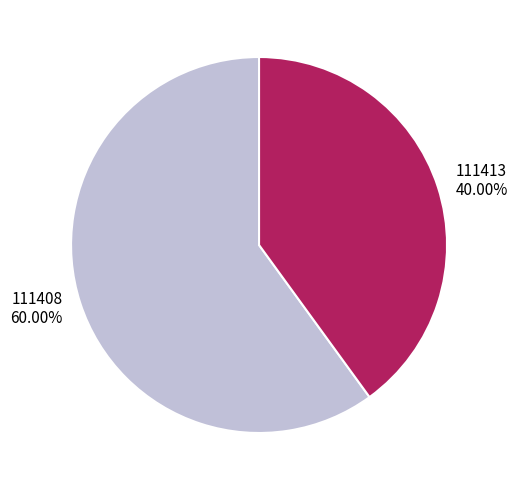

Is it true that 111408 is 72% of the pie?

False